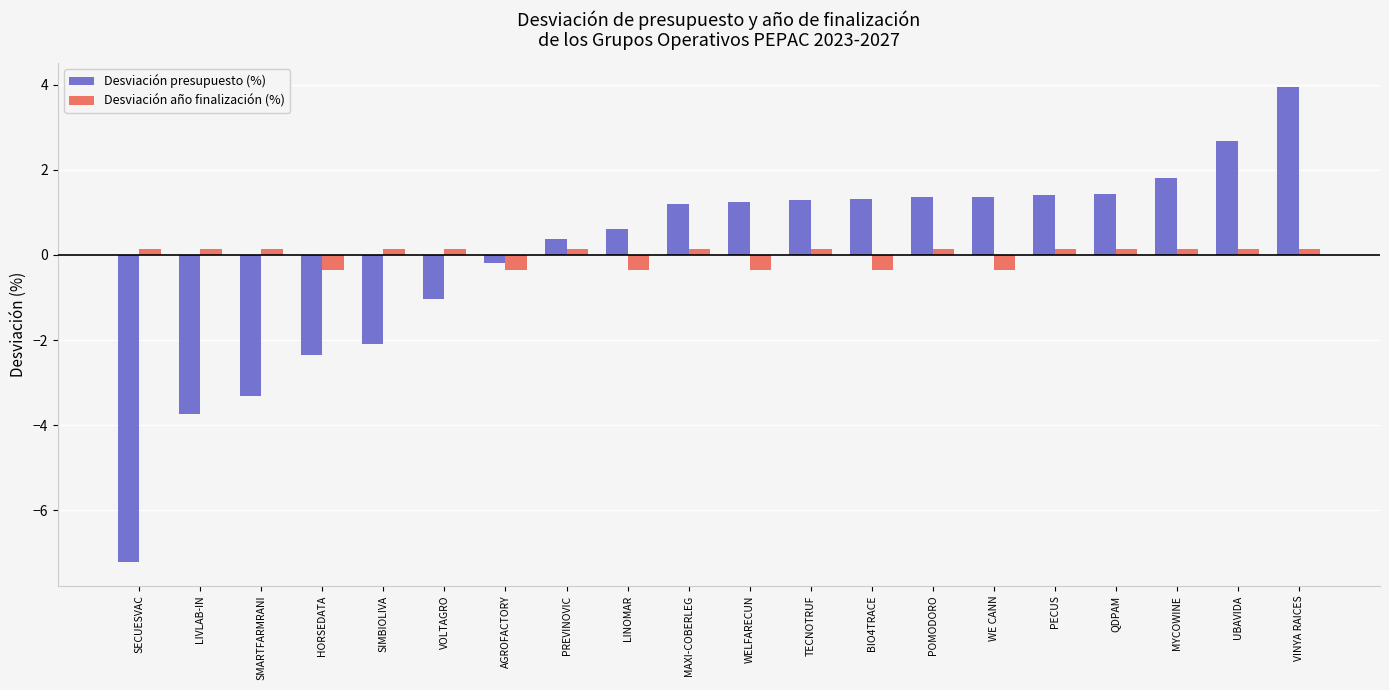

What is the spread (max minus min) of values at PECUS?

1.3